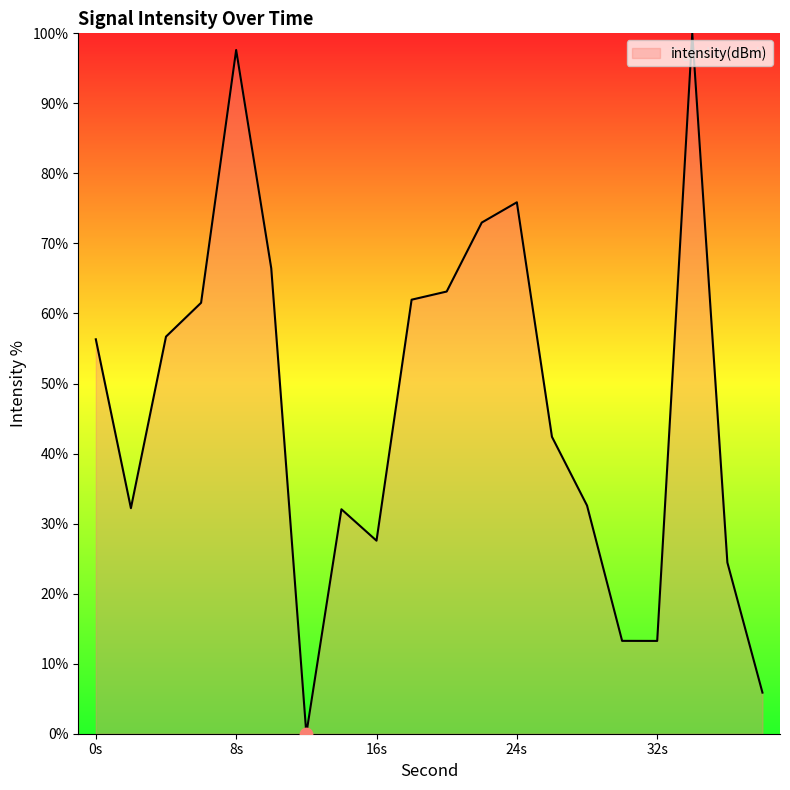

What is the difference between the maximum and minimum values?

100.0